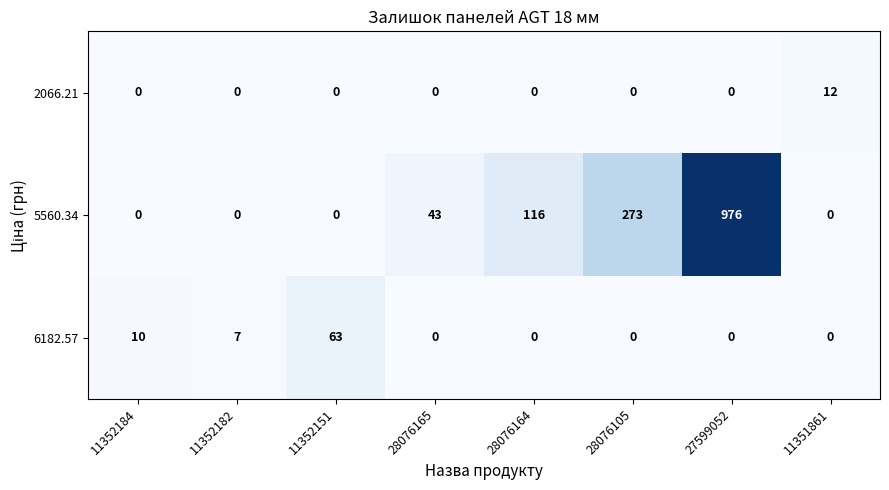

How many categories are shown in the chart?

8